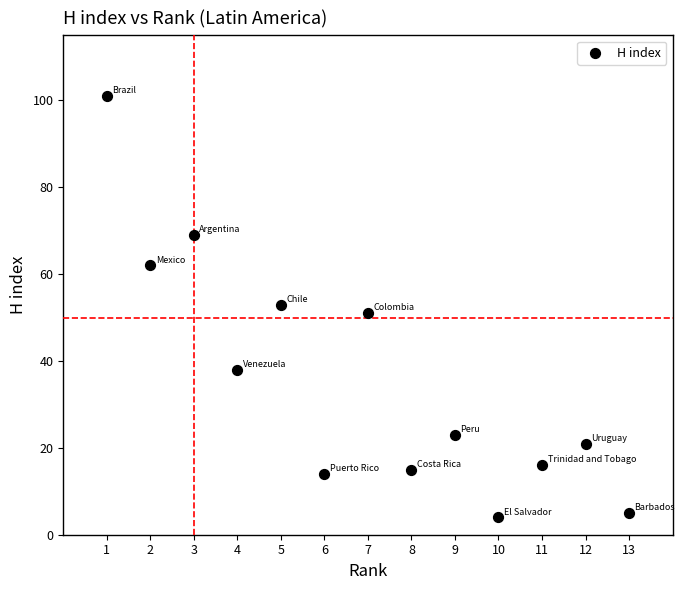

What is the range of Y values (max minus min)?

97